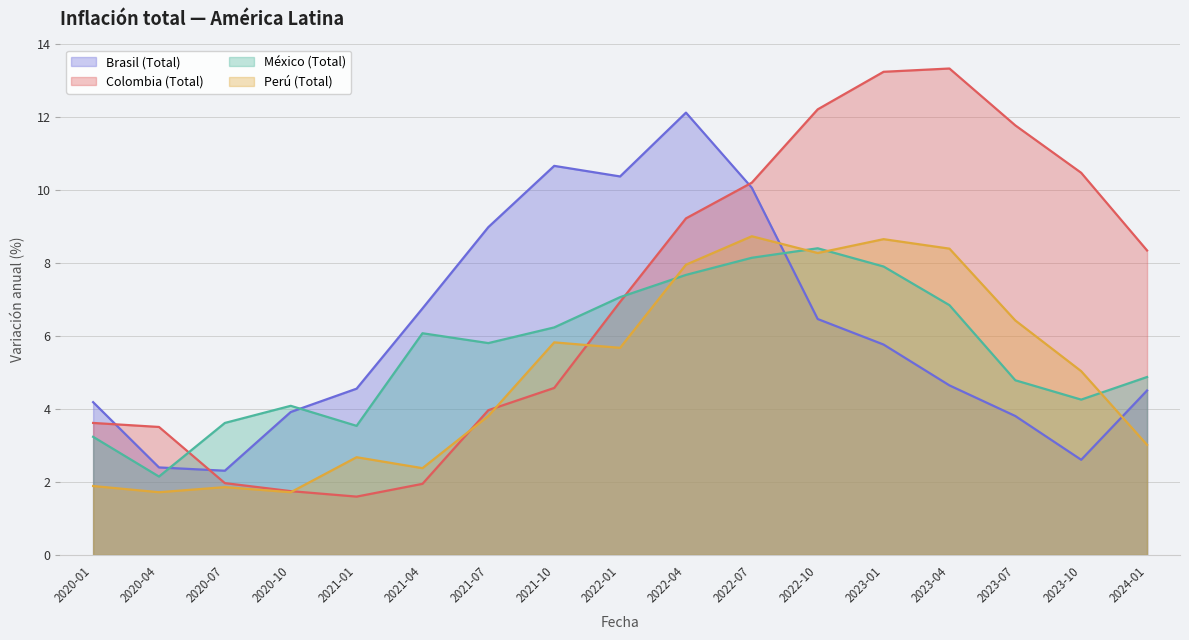

At which category does the chart reach its minimum across all series?

2021-01